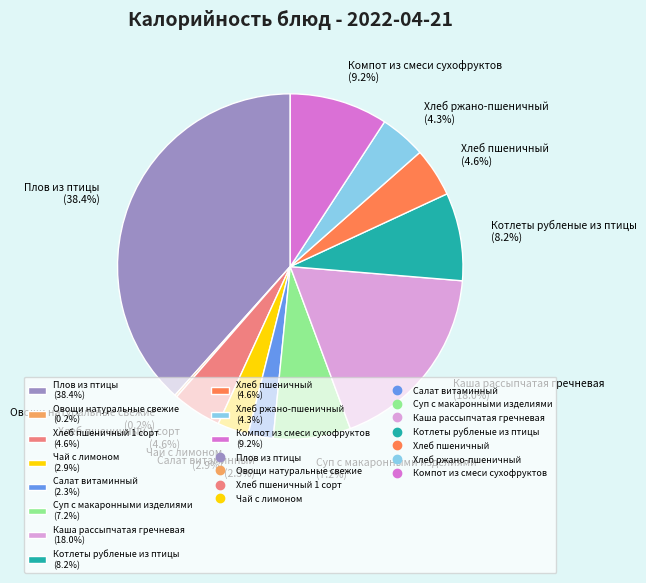

Between Плов из птицы (38.4%) and Хлеб ржано-пшеничный (4.3%), which is larger?

Плов из птицы (38.4%)